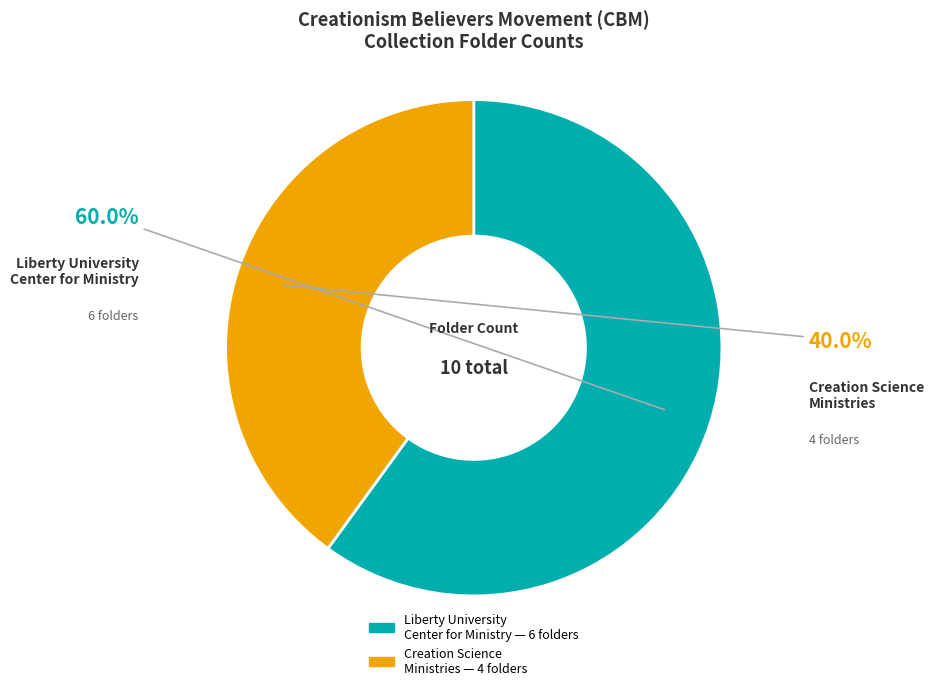

How many slices are in this pie chart?

2